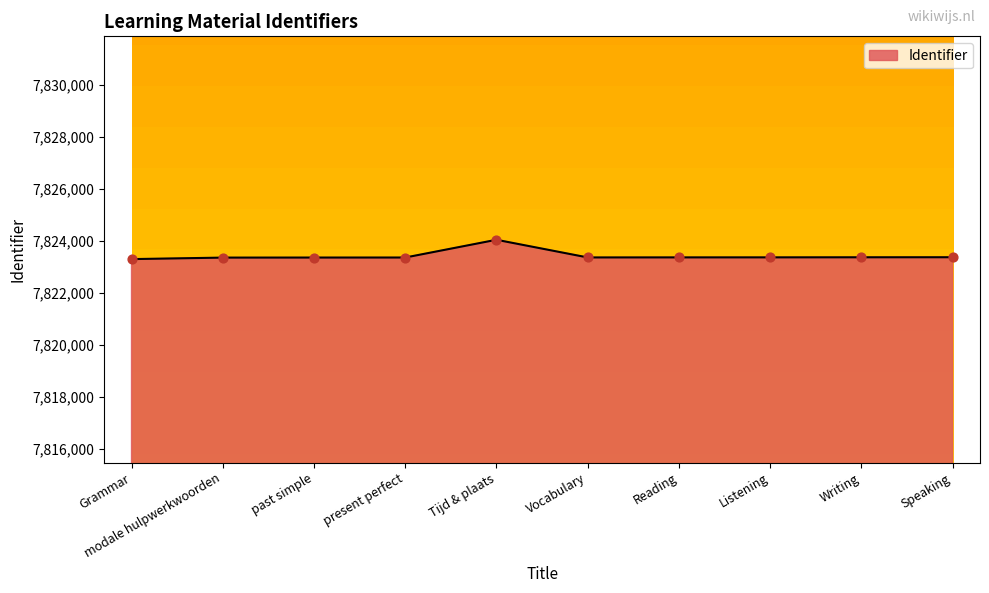

What is the change in value from Tijd & plaats to Speaking?

-672